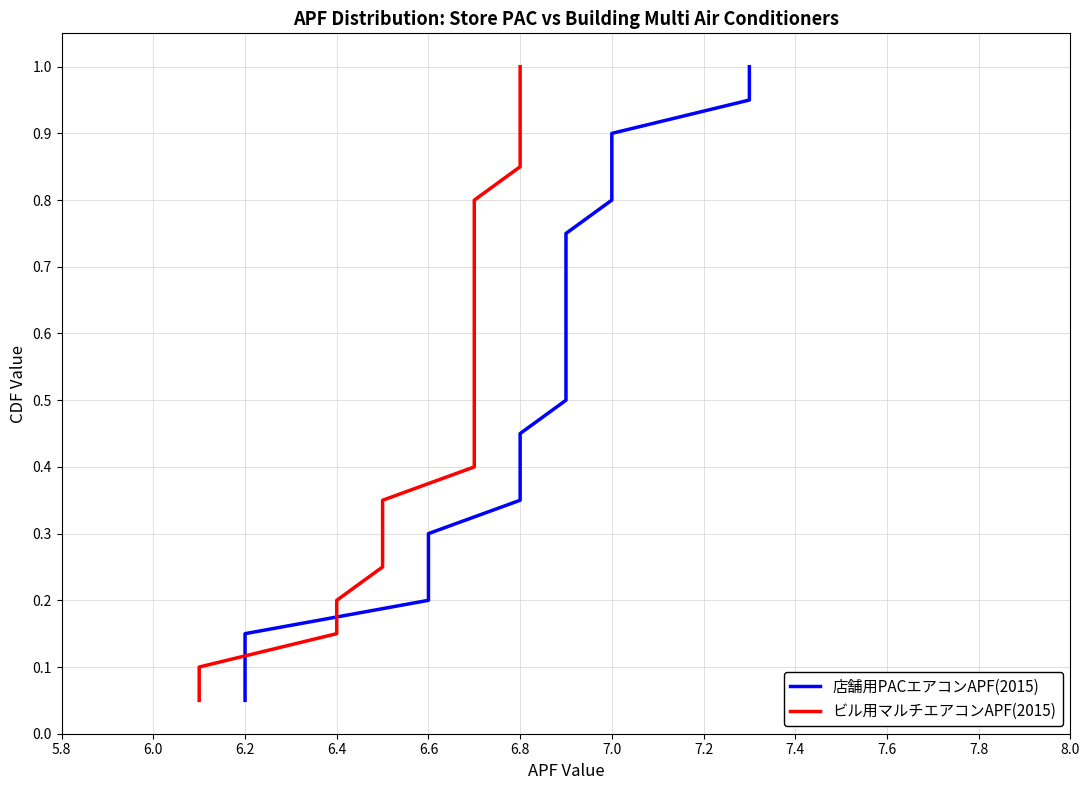

What is the label of the 8th point from the left?

7.0